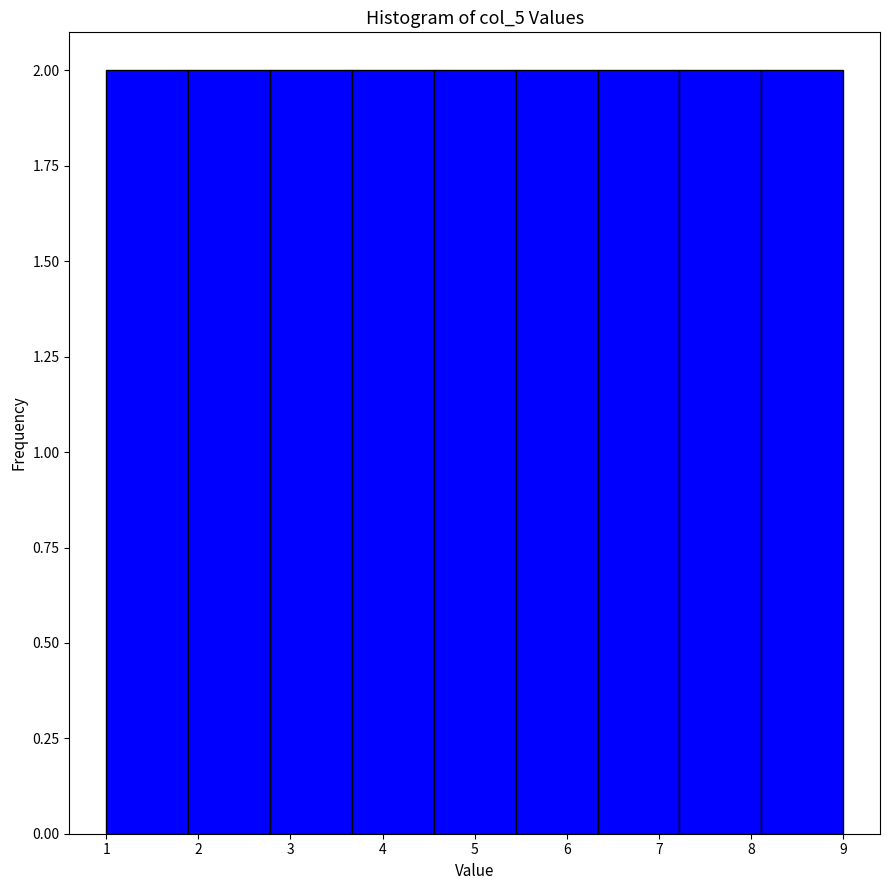

Reading left to right, list every bar in this chart as the range it spans on the x-axis followed by its height. Neither the bar edges nor the heights are printed on the chart, so give them approximately, as read against the axes.

1.0 to 1.9: 2
1.9 to 2.8: 2
2.8 to 3.7: 2
3.7 to 4.6: 2
4.6 to 5.4: 2
5.4 to 6.3: 2
6.3 to 7.2: 2
7.2 to 8.1: 2
8.1 to 9.0: 2